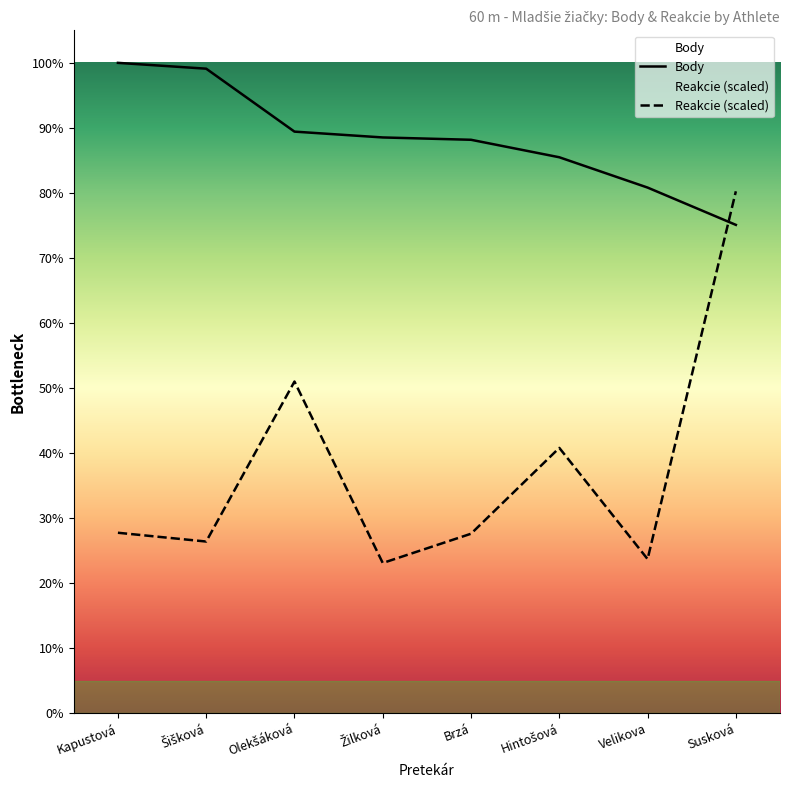

At which category is the sum across all series the highest?

Susková